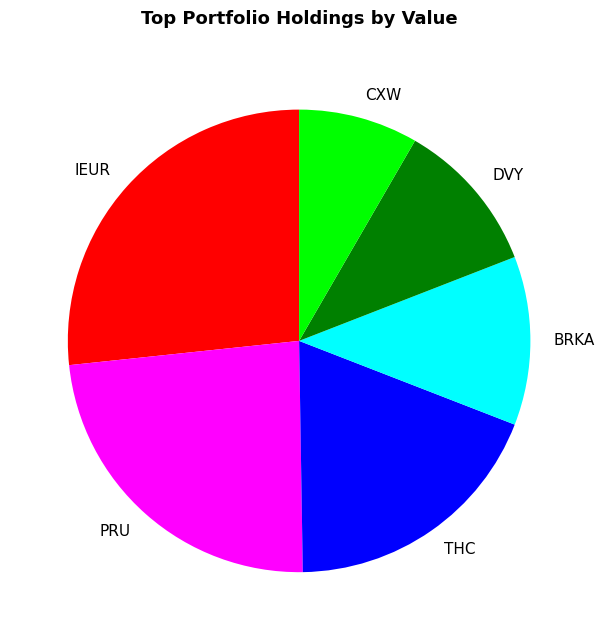

Do BRKA and THC together represent more than half of the pie?

No